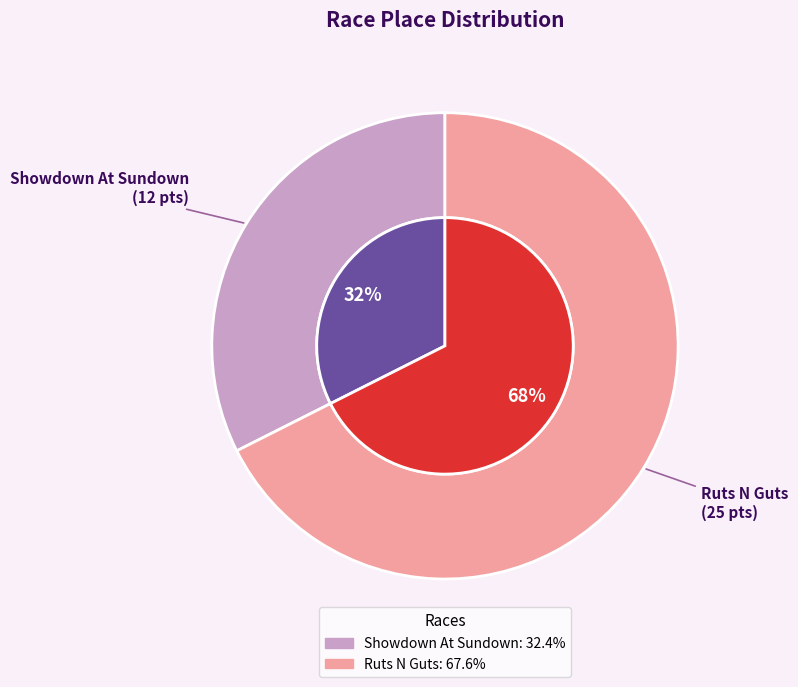

Which slice is the smallest?

Showdown At Sundown